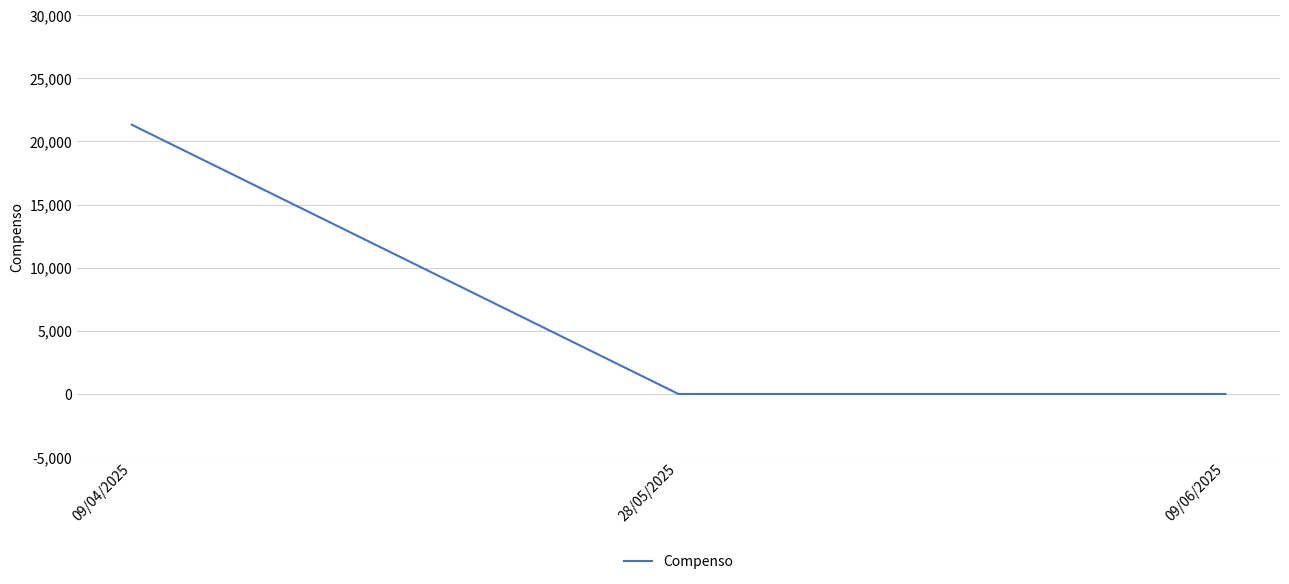

The chart shows a value of 7305 at 28/05/2025. True or false?

False